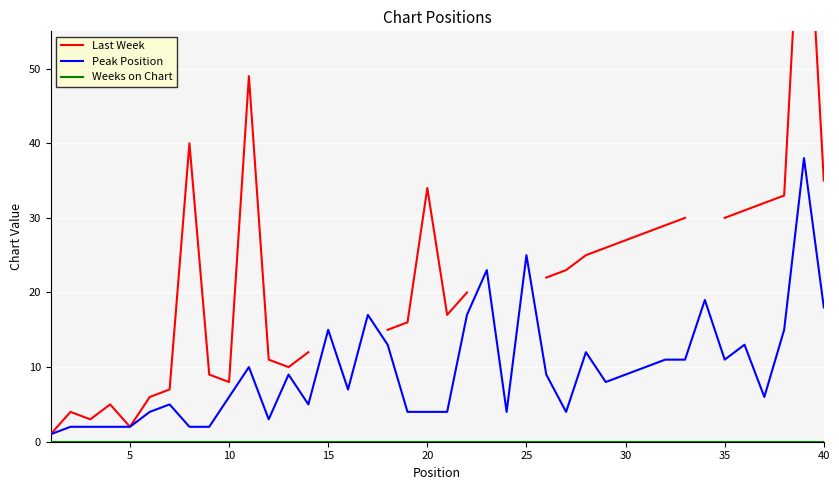

The value of Peak Position at 35 is 11. True or false?

True